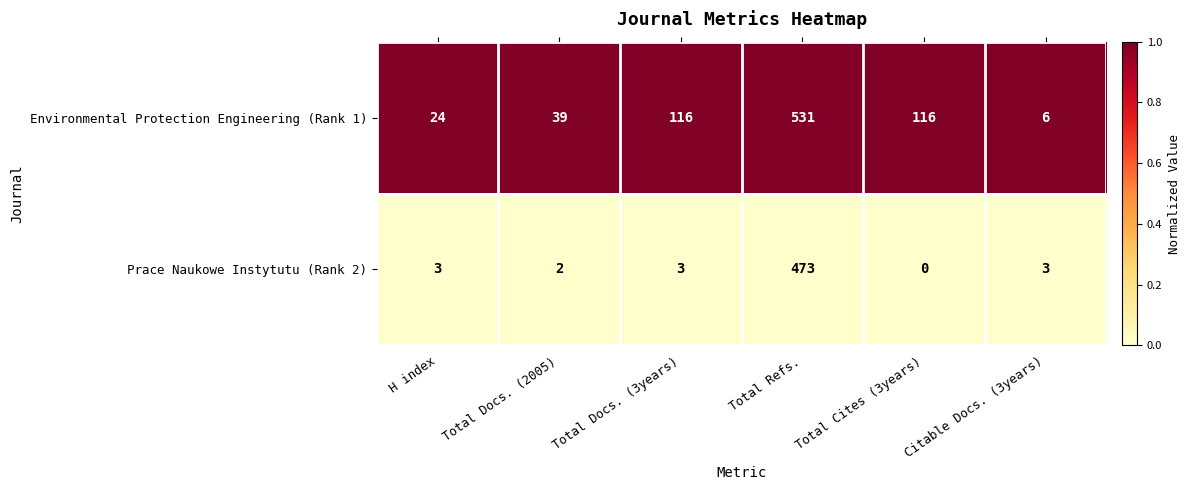

Count the number of data series in this chart.

2